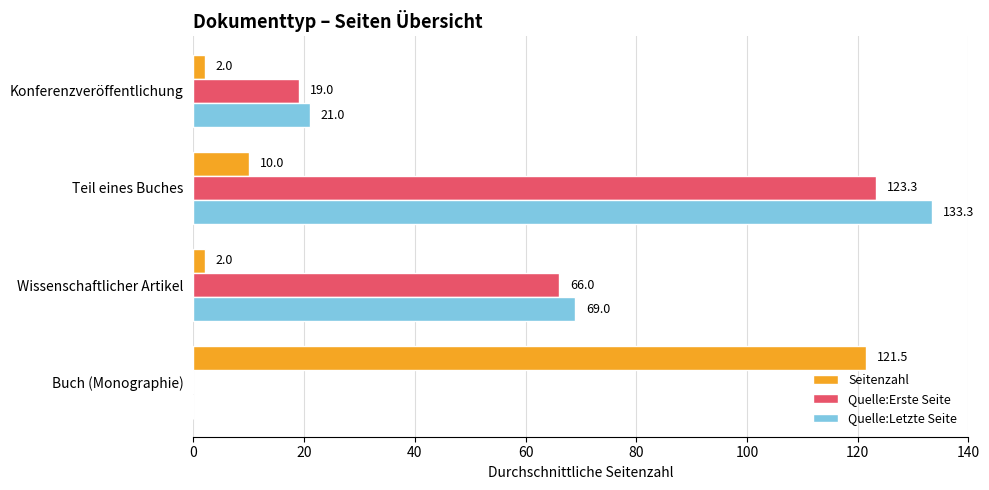

How many values in Quelle:Letzte Seite are above zero?

3